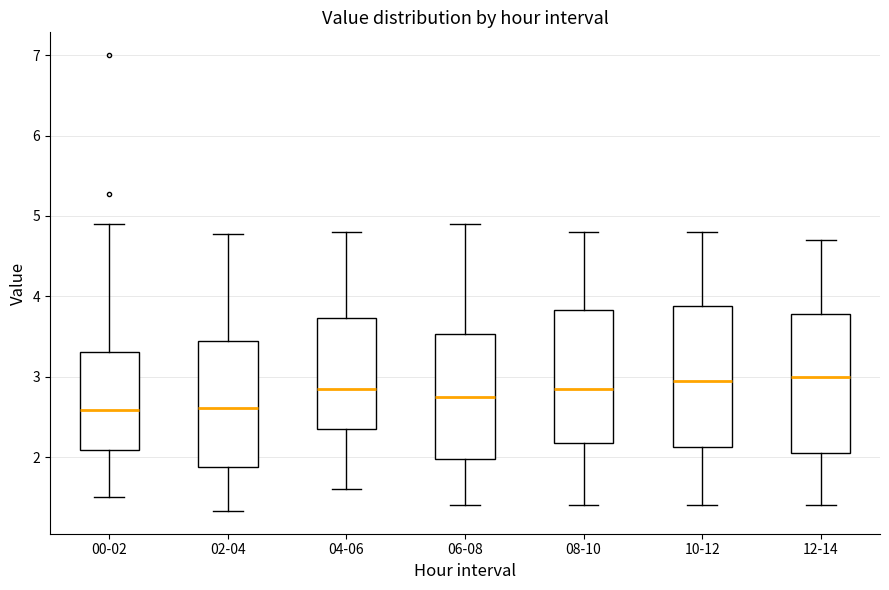

Reading left to right, read every box against the y-axis: the position of its median line, the range the box covers, and the ends of its whiskers. The values are not printed on the chart, so give them approximately, as read against the axis.

00-02: median 2.6, box 2.1 to 3.3, whiskers 1.5 to 4.9
02-04: median 2.6, box 1.9 to 3.4, whiskers 1.3 to 4.8
04-06: median 2.9, box 2.4 to 3.7, whiskers 1.6 to 4.8
06-08: median 2.8, box 2.0 to 3.5, whiskers 1.4 to 4.9
08-10: median 2.9, box 2.2 to 3.8, whiskers 1.4 to 4.8
10-12: median 3.0, box 2.1 to 3.9, whiskers 1.4 to 4.8
12-14: median 3.0, box 2.1 to 3.8, whiskers 1.4 to 4.7